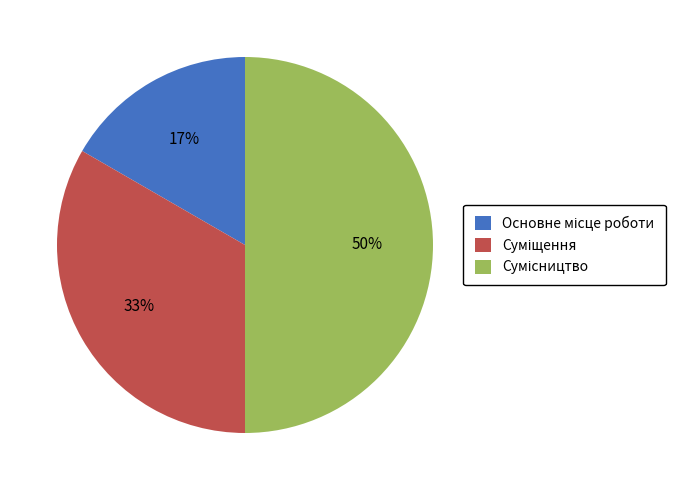

To the nearest percent, what is the difference between the largest and smallest slice percentages?

33%